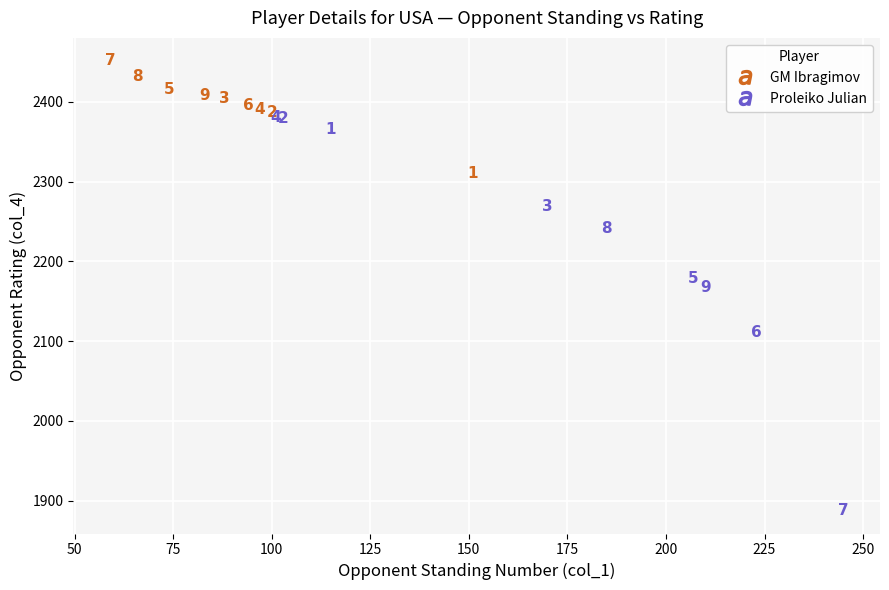

Which series has the largest Y range (max minus min)?

Proleiko Julian